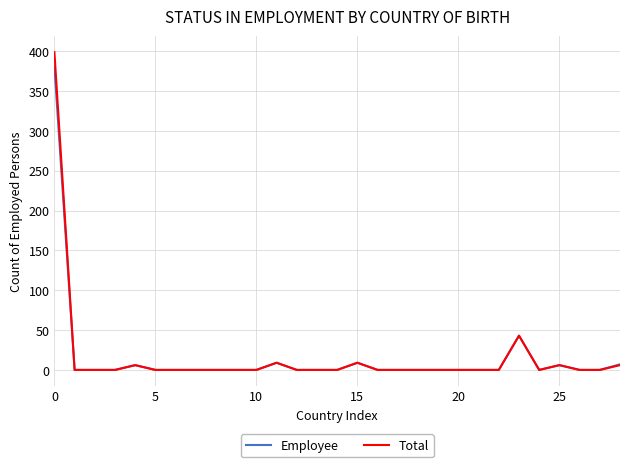

Which series has the widest spread of values?

Total